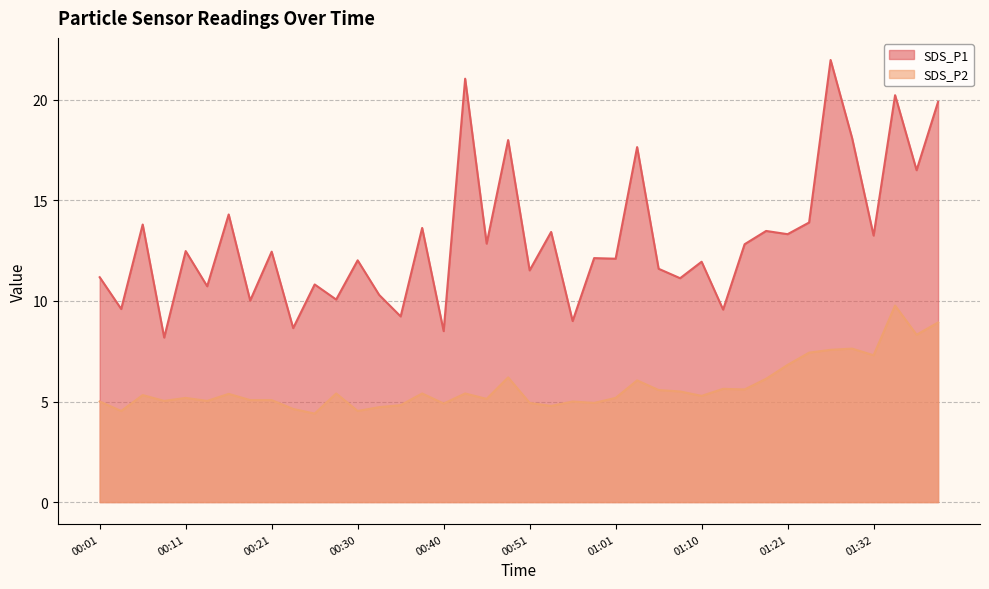

What are all the series names shown in the legend?

SDS_P1, SDS_P2